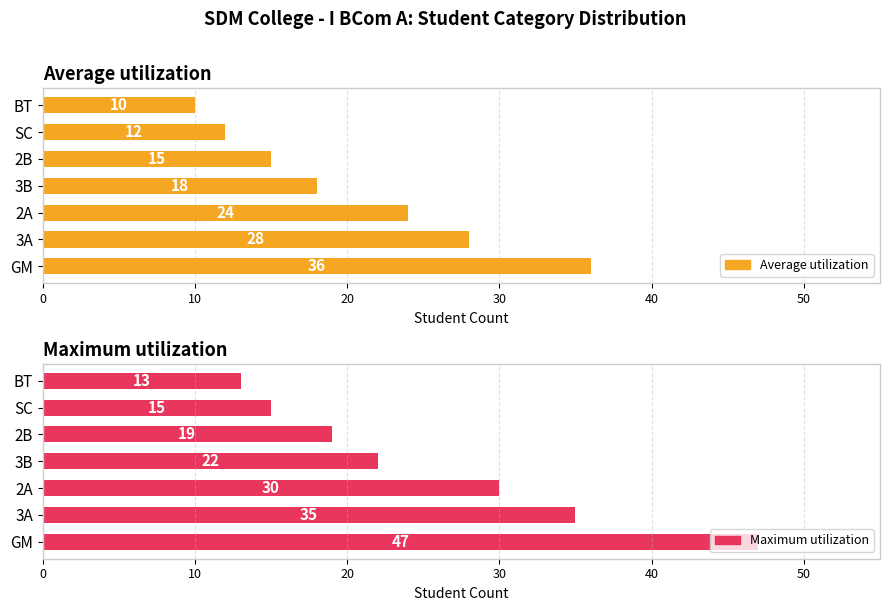

How many values in the Maximum utilization series exceed 22?

3